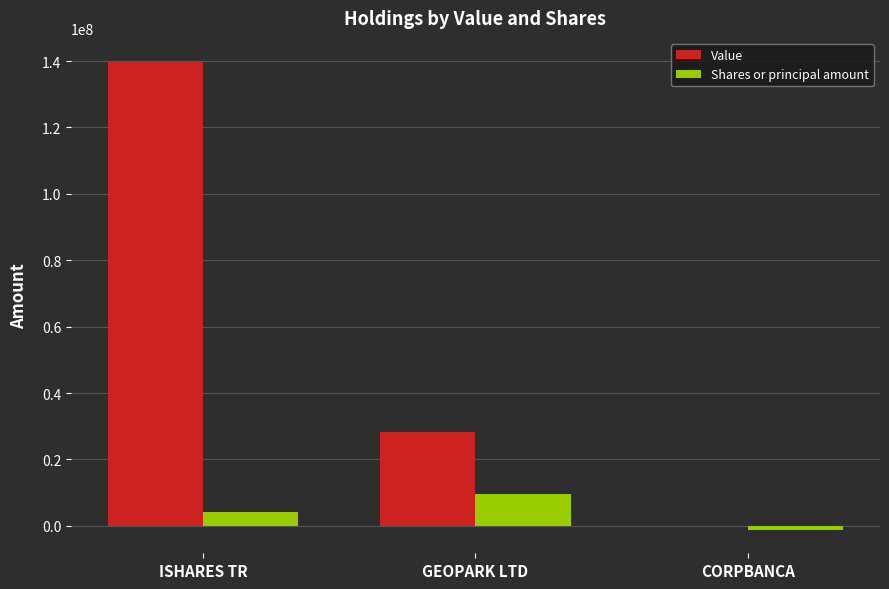

Is it true that Value equals 205697981 at ISHARES TR?

False